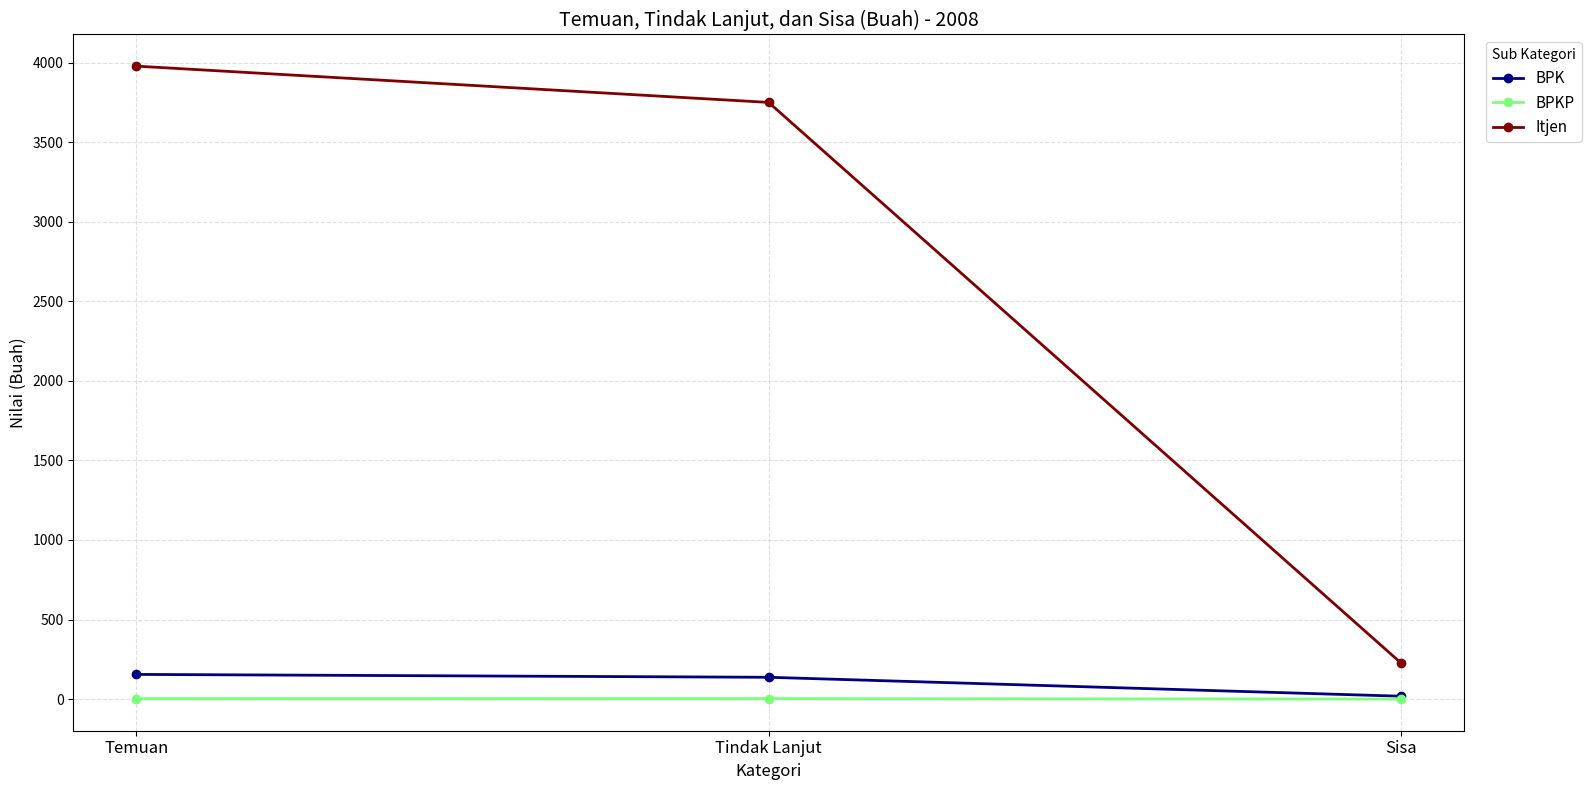

What position from the right is Tindak Lanjut?

2